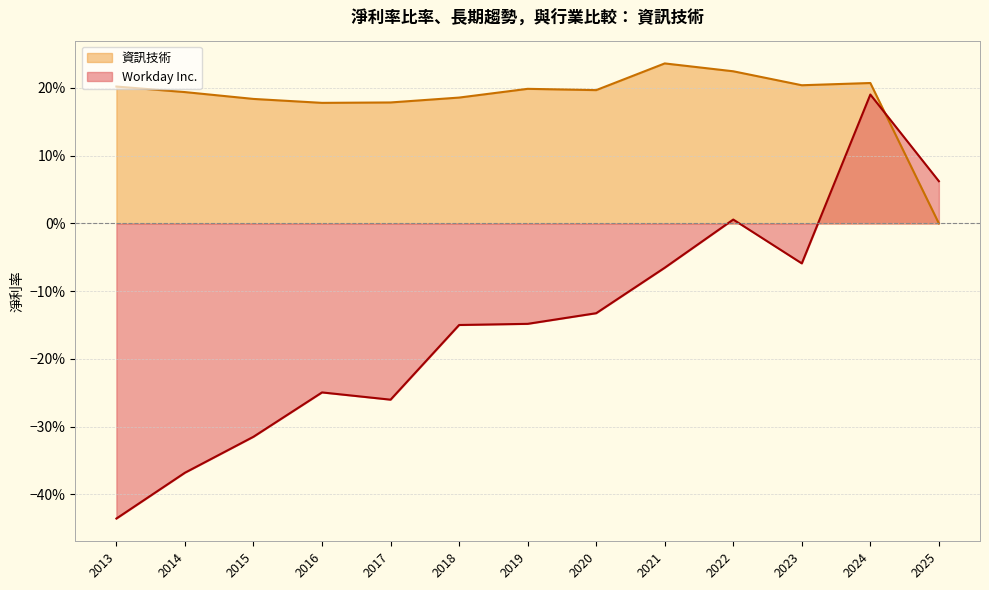

At which category does the chart reach its peak across all series?

2021-01-31